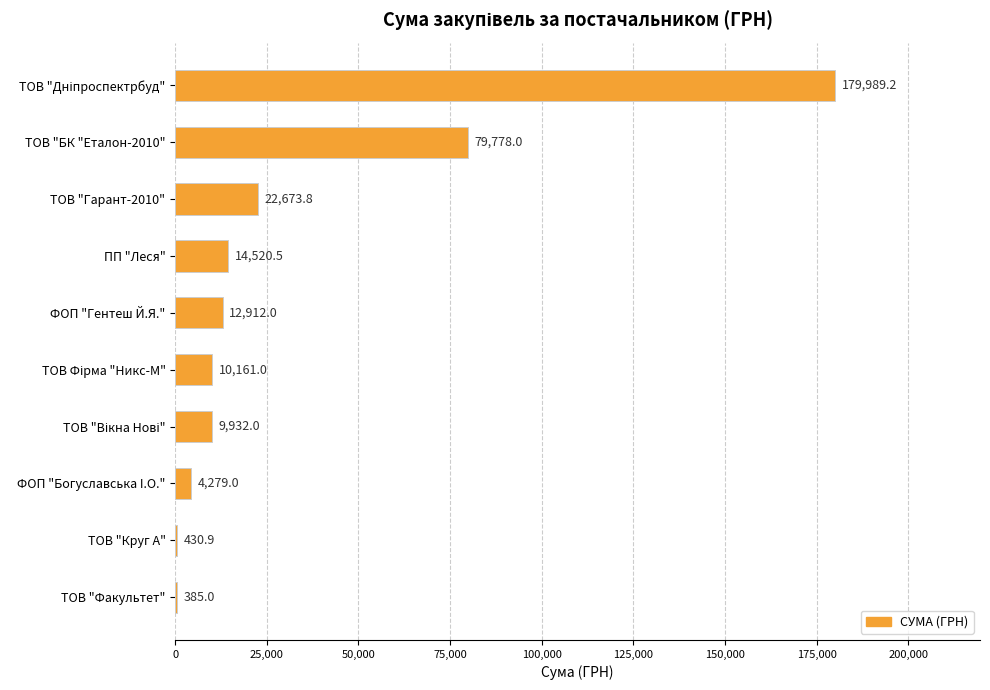

Are the bars grouped side by side (vs. stacked)?

No